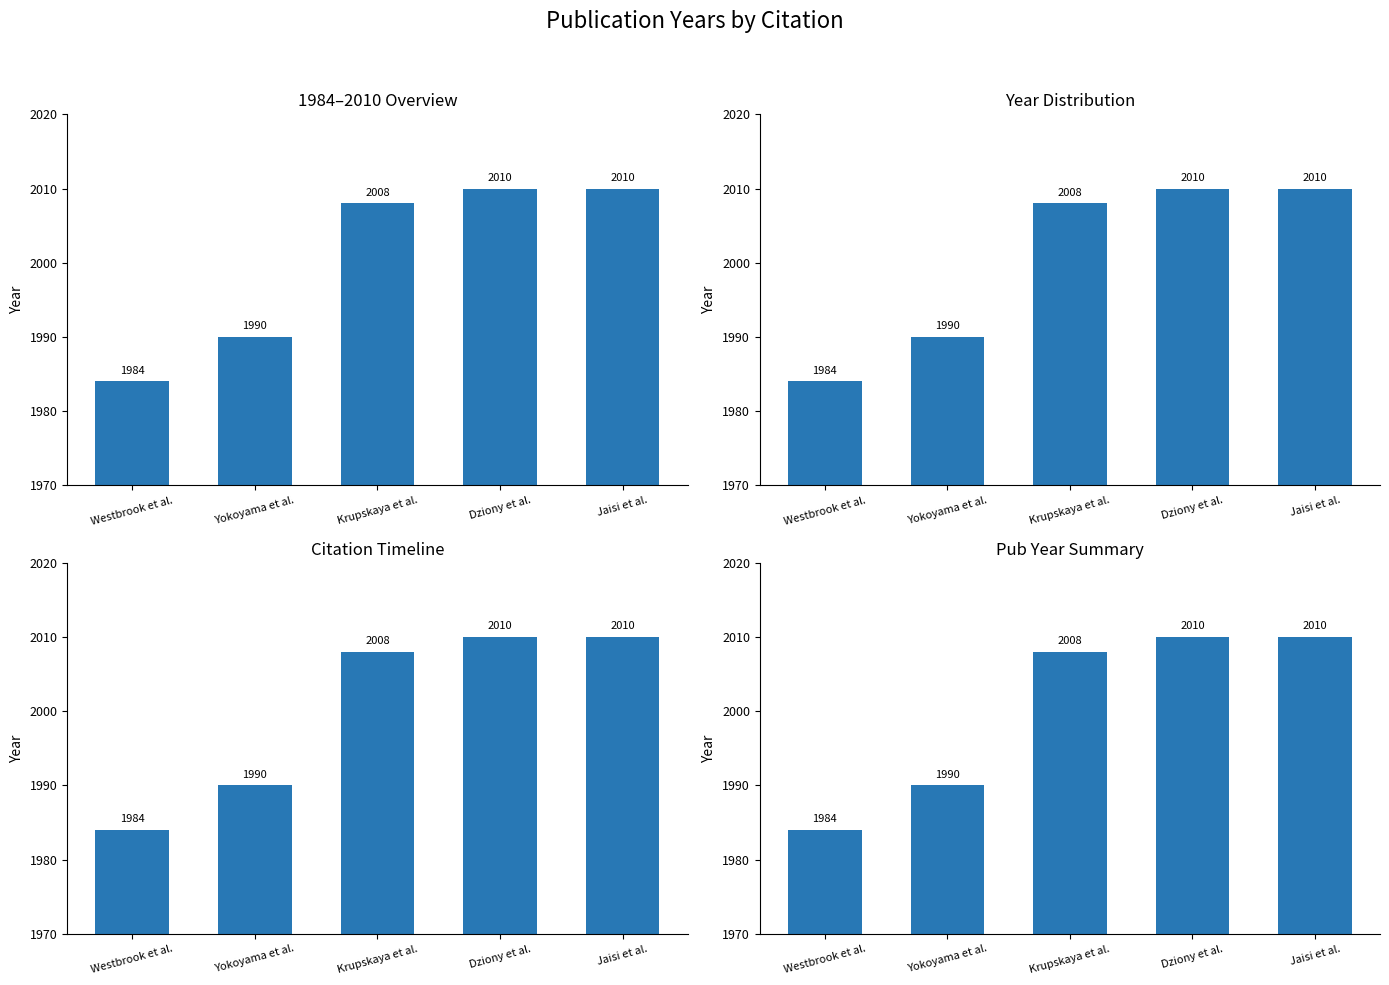

Approximately how many times larger is the value at Yokoyama et al. compared to Dziony et al.?

1.0